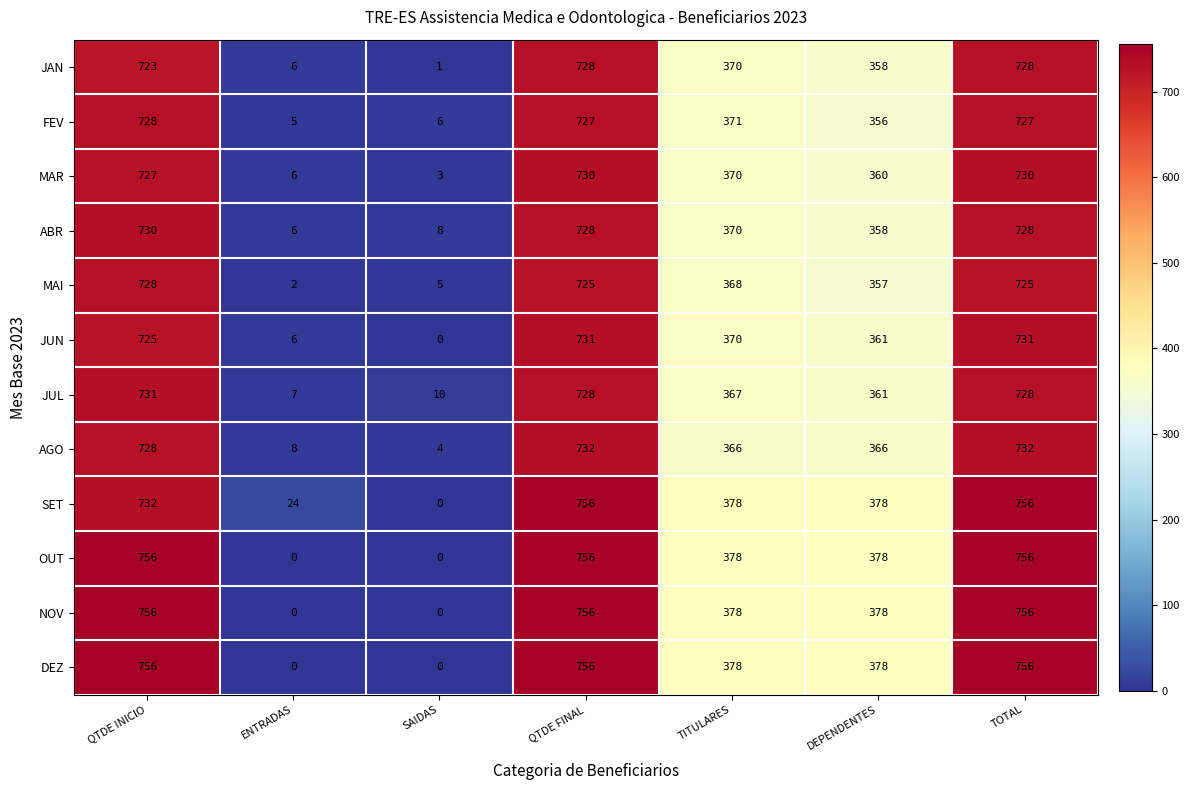

Where does the JUL series first go above 367?

QTDE INICIO